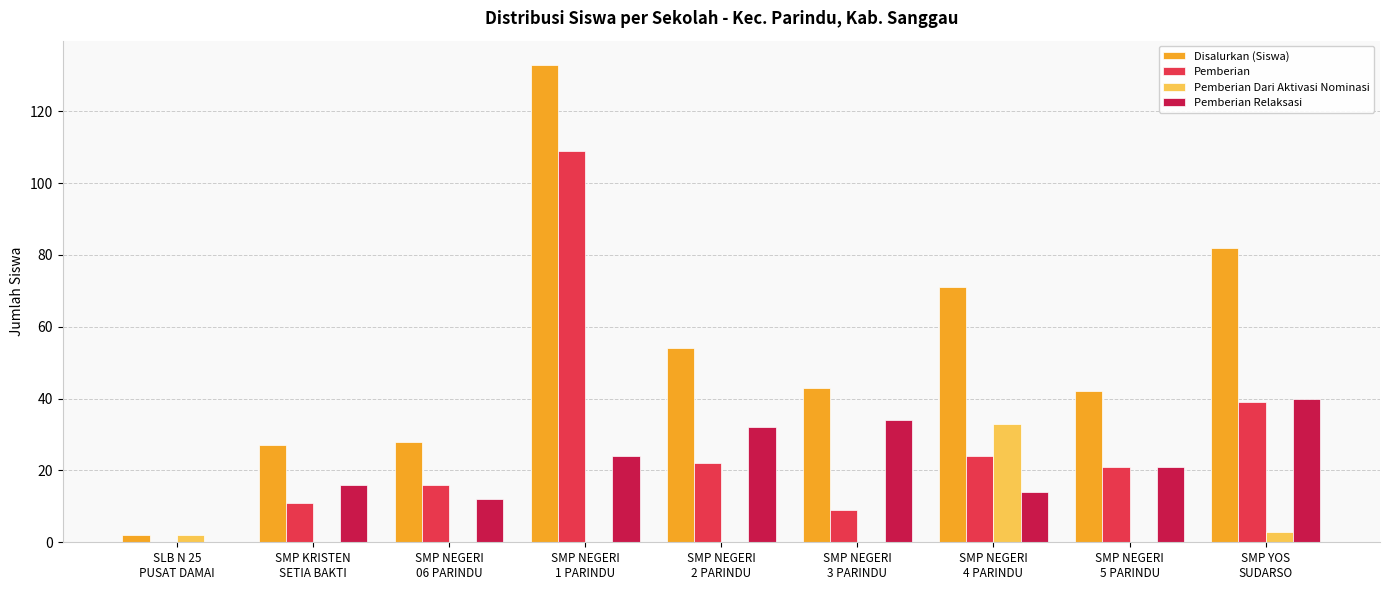

What are all the series names shown in the legend?

Disalurkan (Siswa), Pemberian, Pemberian Dari Aktivasi Nominasi, Pemberian Relaksasi